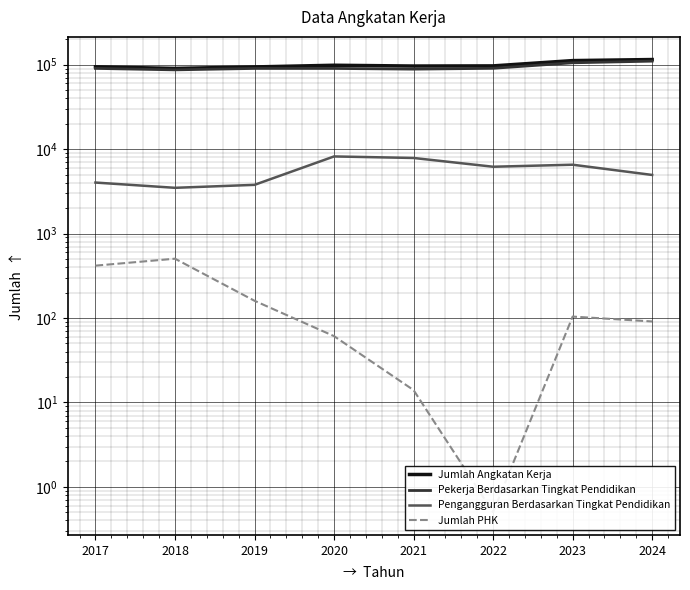

Is the value of Jumlah PHK at 2018 greater than the value of Jumlah Angkatan Kerja at 2022?

No